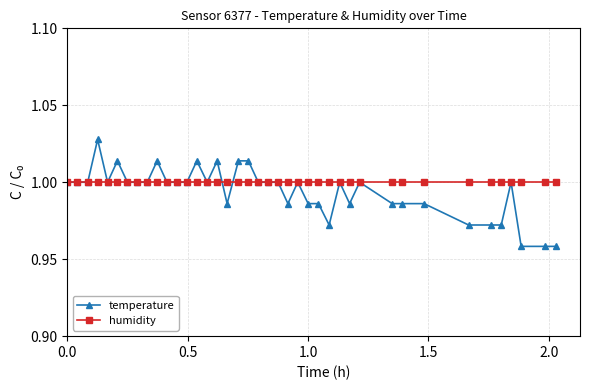

Which series has the widest spread of values?

temperature